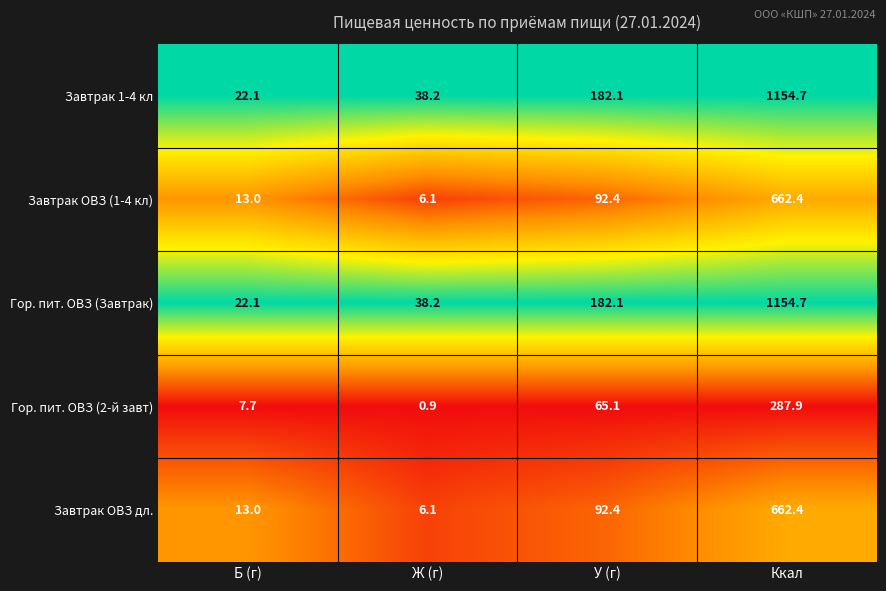

What is the difference between the highest and lowest values at У (г)?

117.0